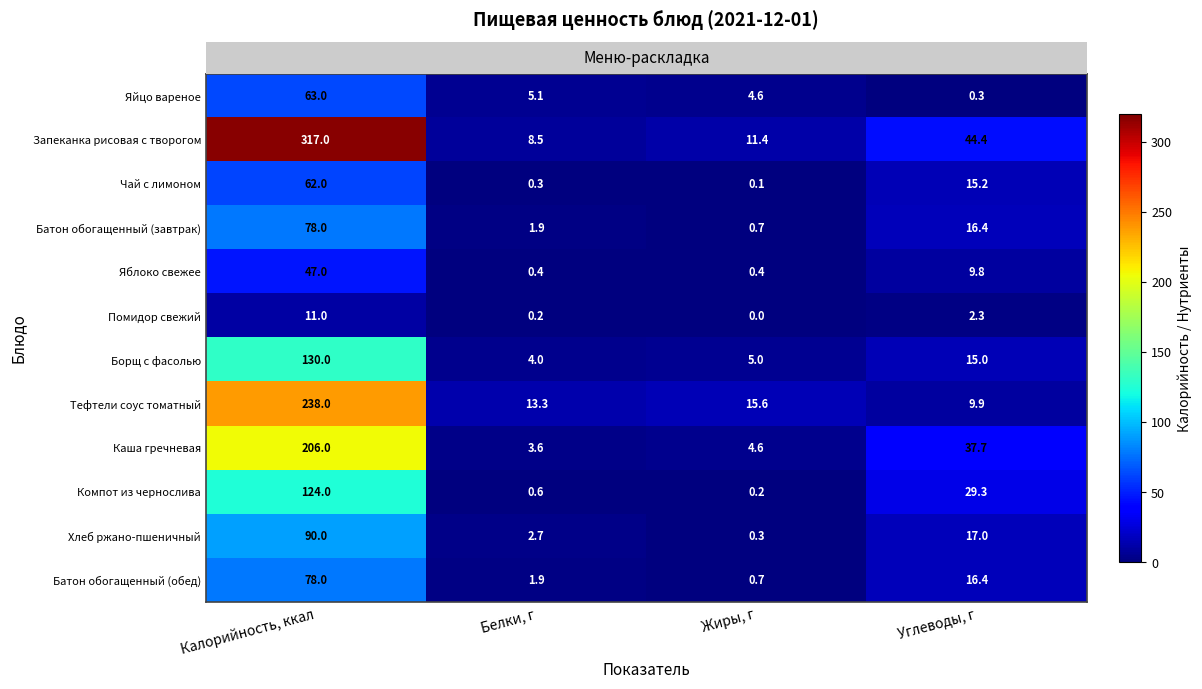

Which series has the largest range (max minus min)?

Запеканка рисовая с творогом